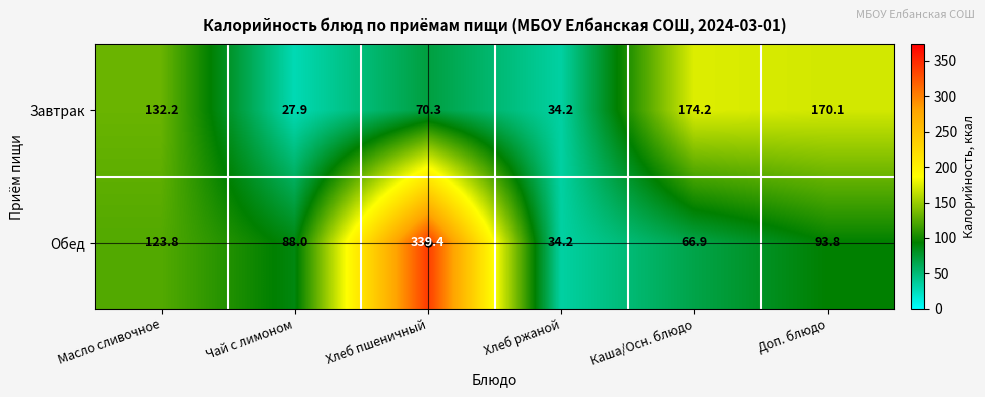

Which series has the largest range (max minus min)?

Обед